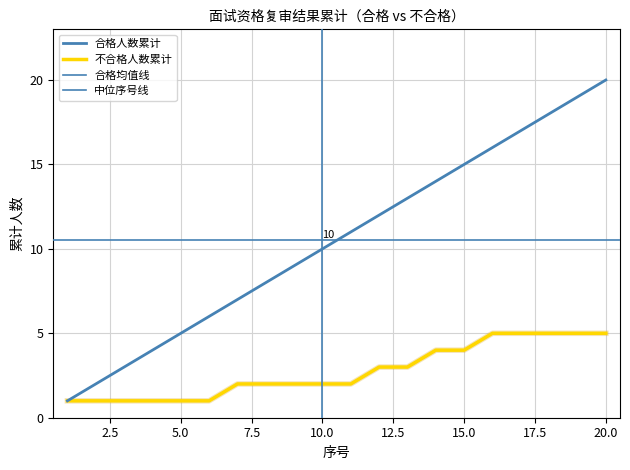

At which category is the sum across all series the highest?

20